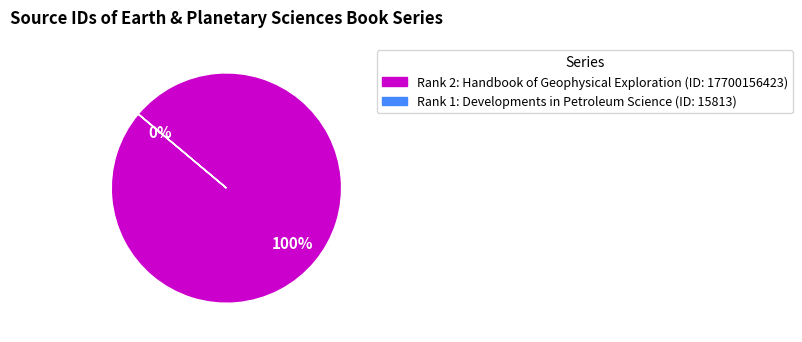

Which slice is the smallest?

Rank 1 (Developments in Petroleum Science)